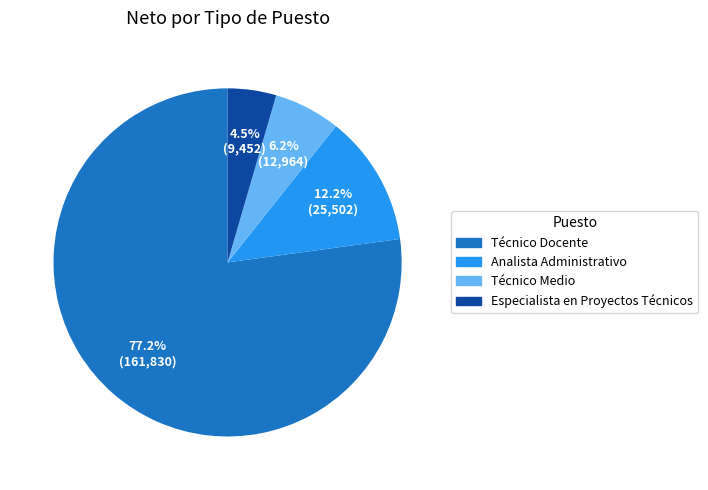

Which has a higher value, Especialista en Proyectos Técnicos or Técnico Medio?

Técnico Medio